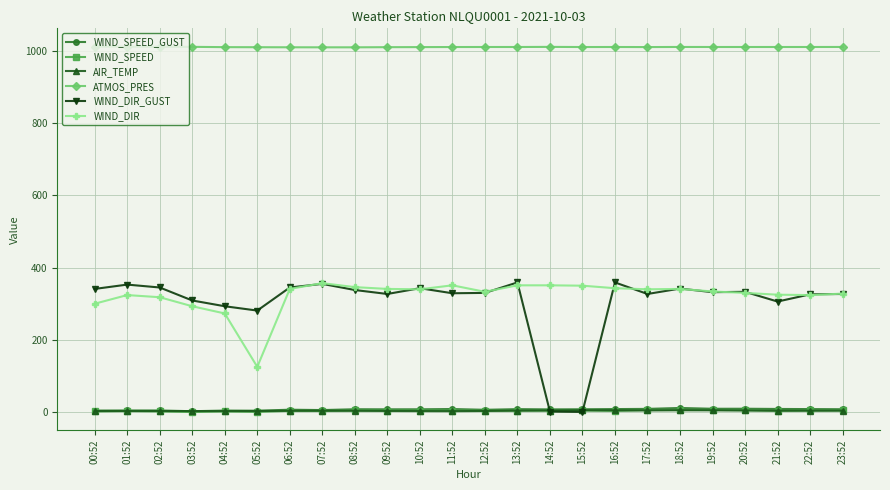

True or false: WIND_SPEED has more than 0 points higher than both neighbors.

True